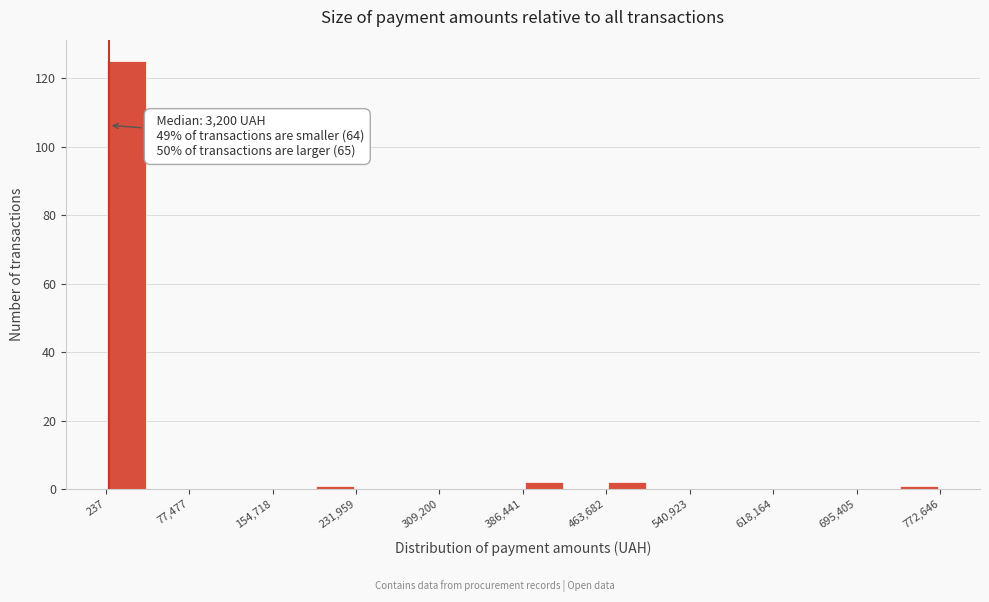

Around what value on the x-axis is the tallest bar? Give the approximate position of its centre, as read against the axis.

20000